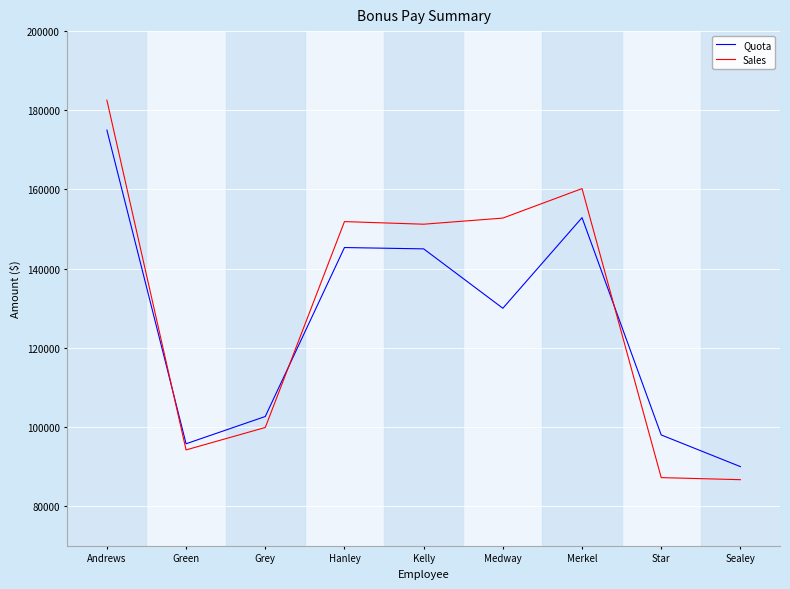

What position from the left is Star?

8